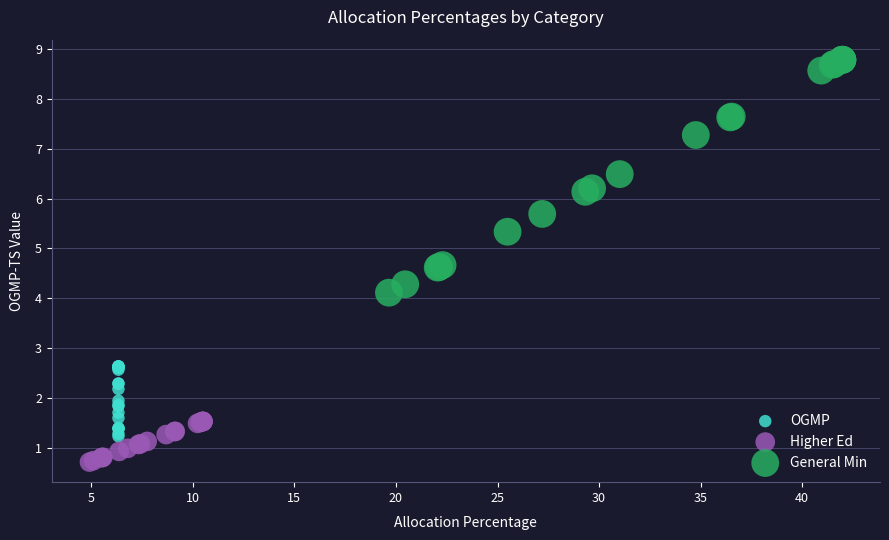

Which series contains the highest Y value?

General Min